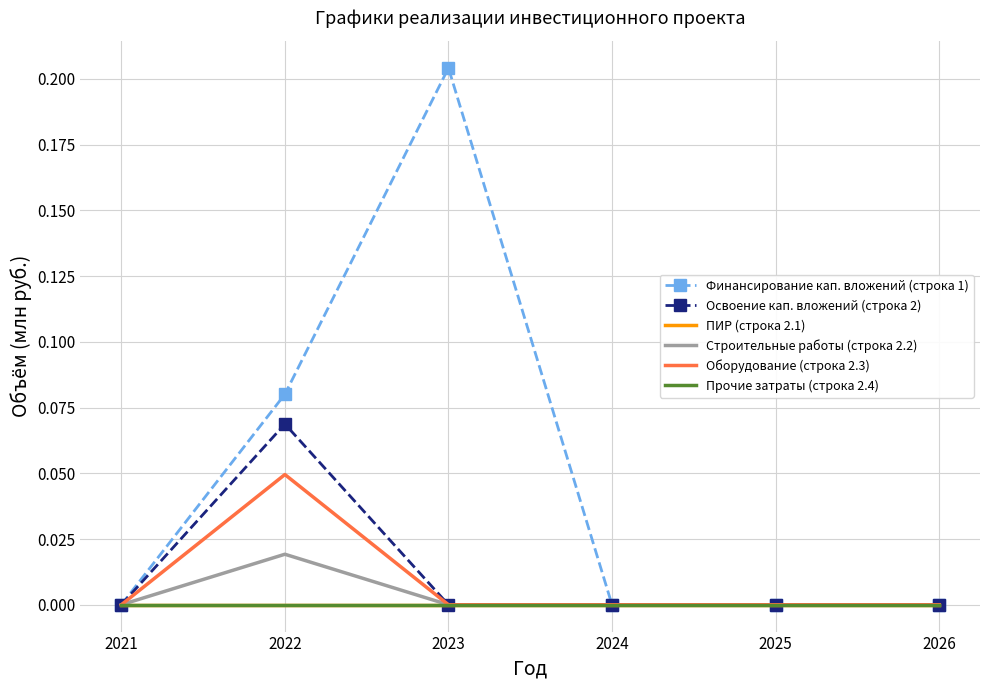

Rank the series at 2022 from lowest to highest value.

ПИР (строка 2.1), Прочие затраты (строка 2.4), Строительные работы (строка 2.2), Оборудование (строка 2.3), Освоение кап. вложений (строка 2), Финансирование кап. вложений (строка 1)